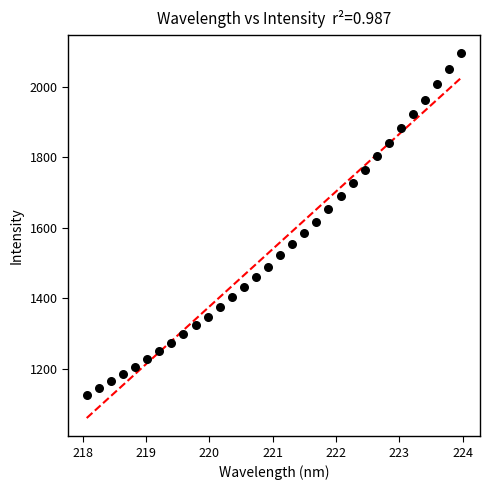

What is the range of Y values (max minus min)?

968.8